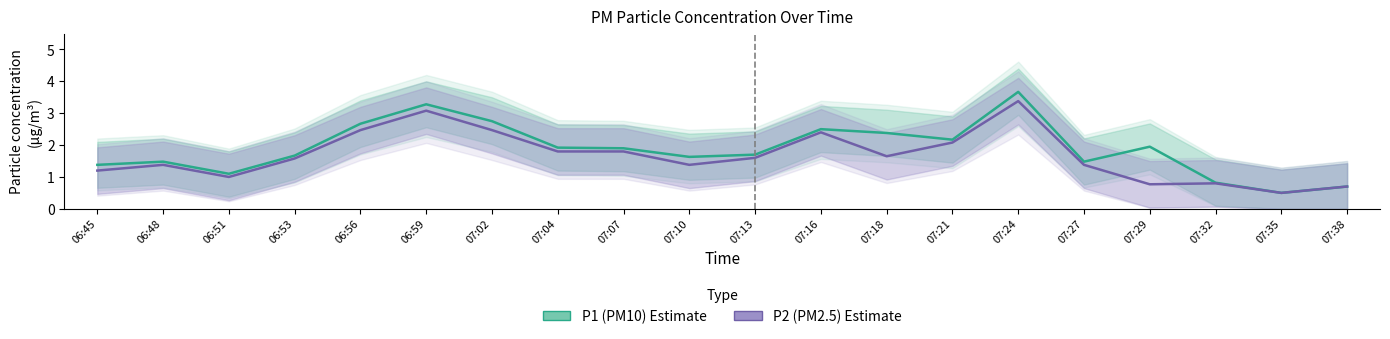

Does the chart display data point markers on the line(s)?

No